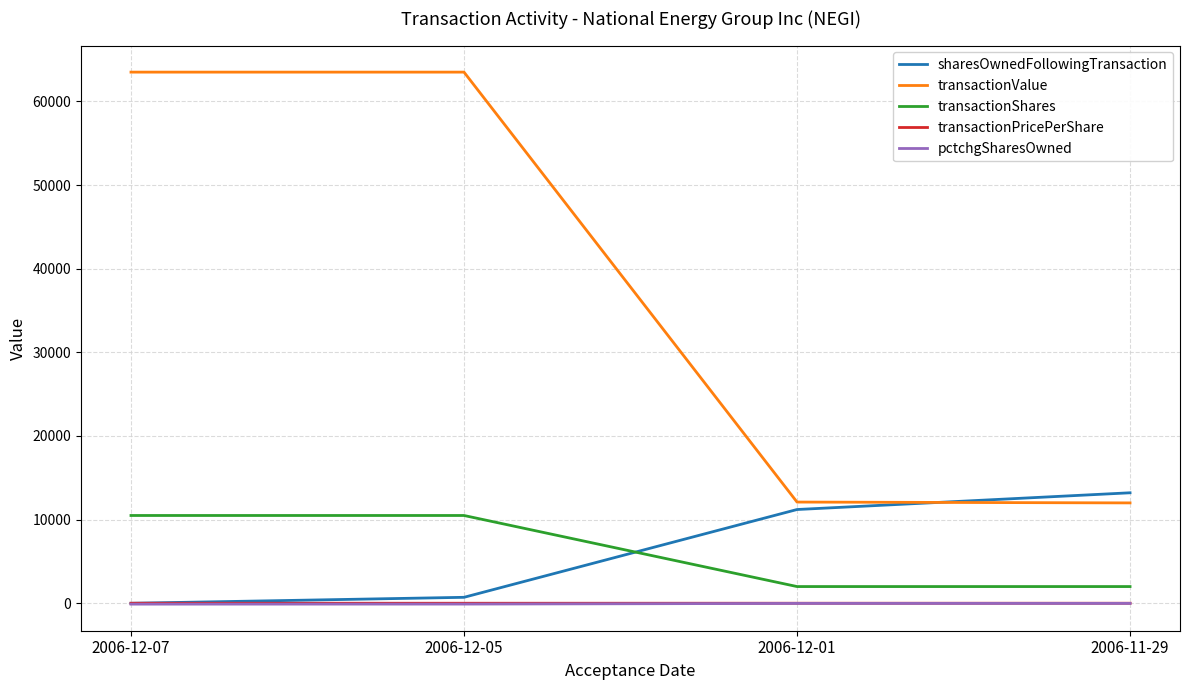

True or false: pctchgSharesOwned and transactionValue intersect in this chart.

False